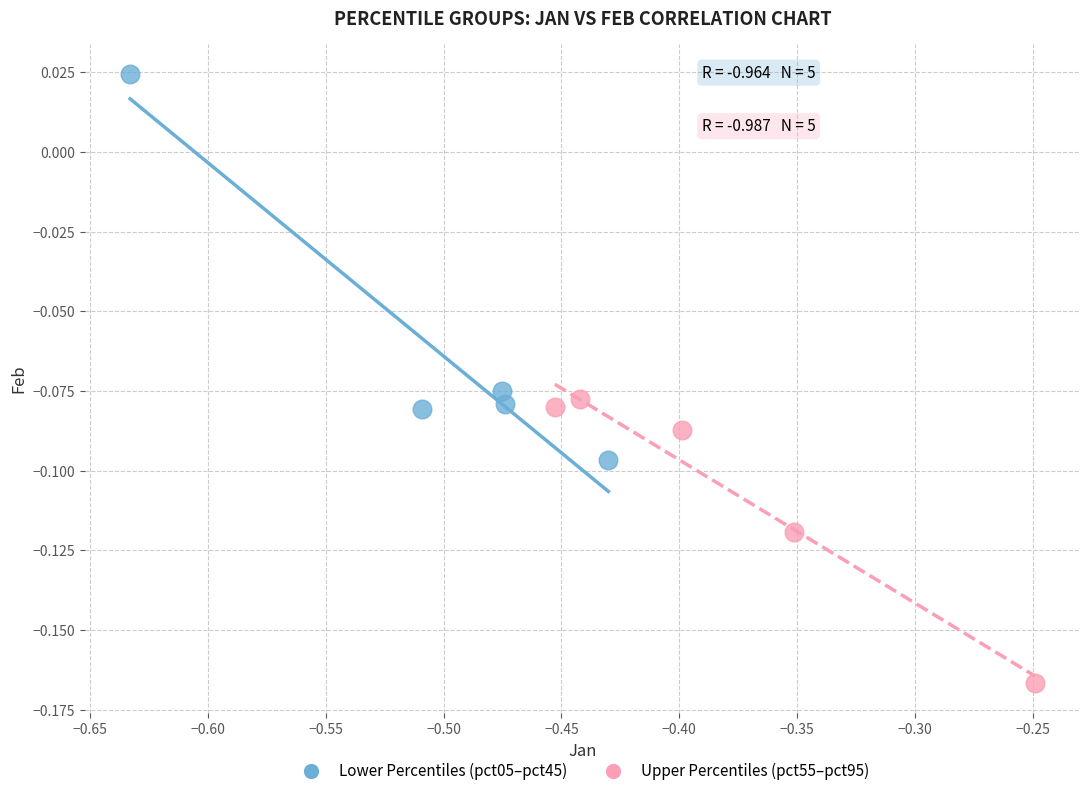

Which series contains the lowest Y value?

Upper Percentiles (pct55–pct95)